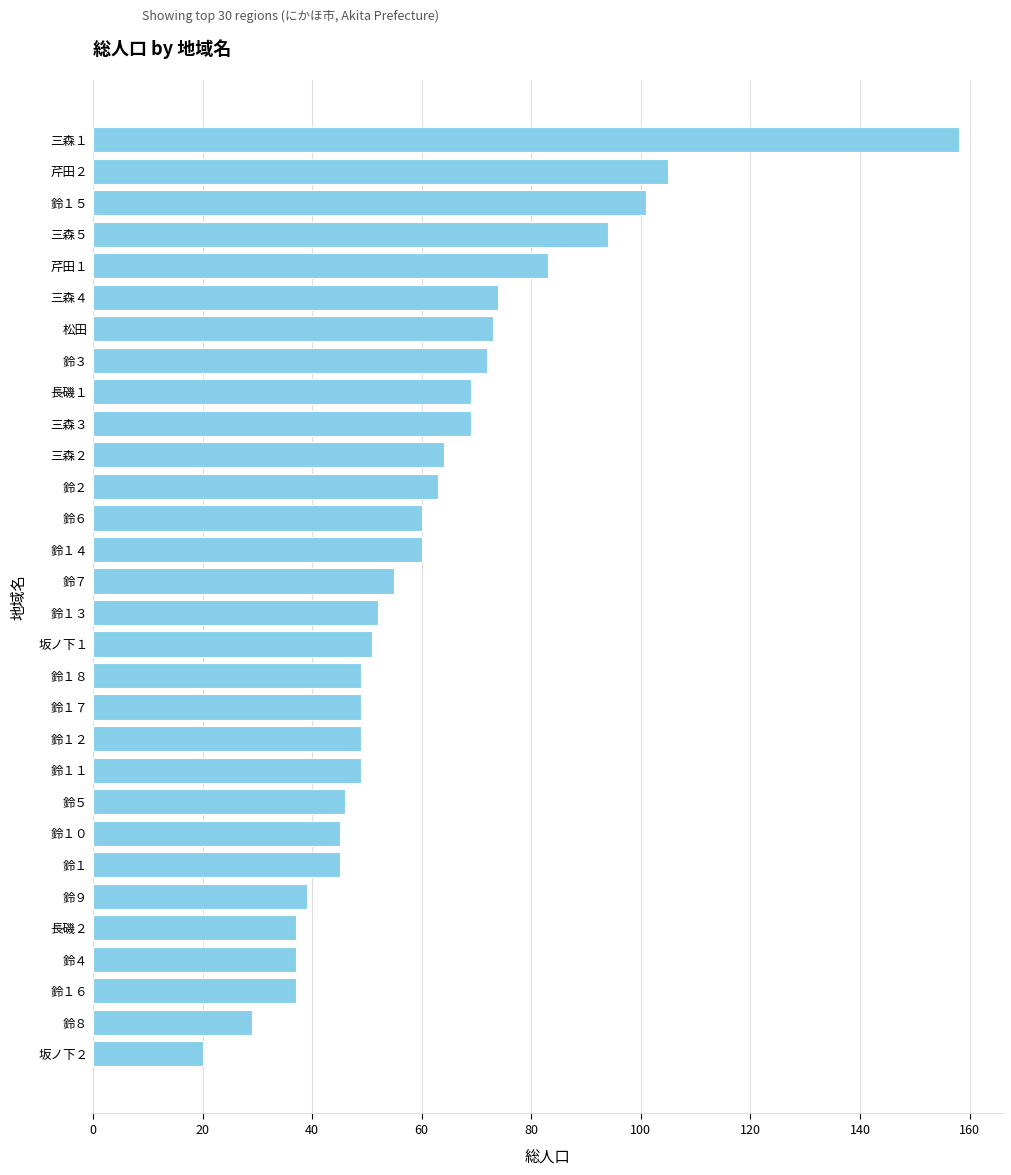

What is the sum of all values?

1834